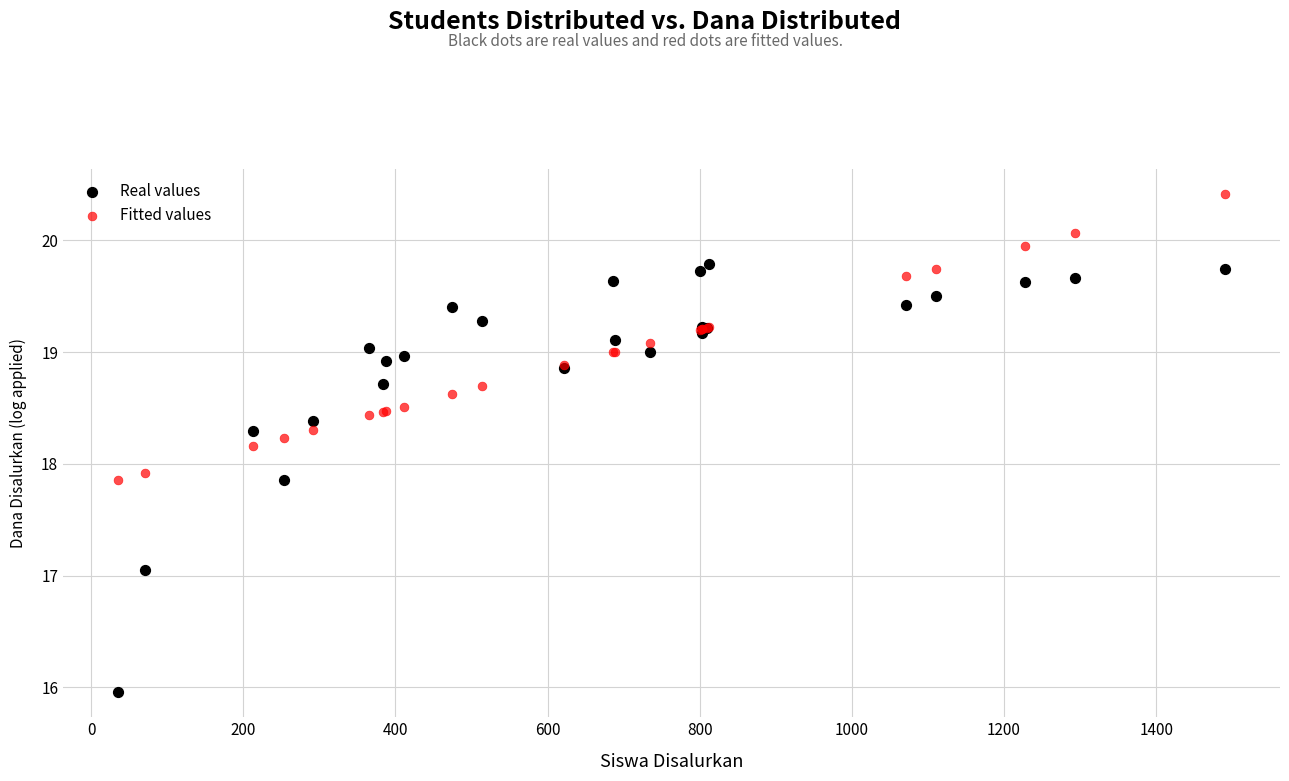

Which series has the widest spread of Y values?

Real values